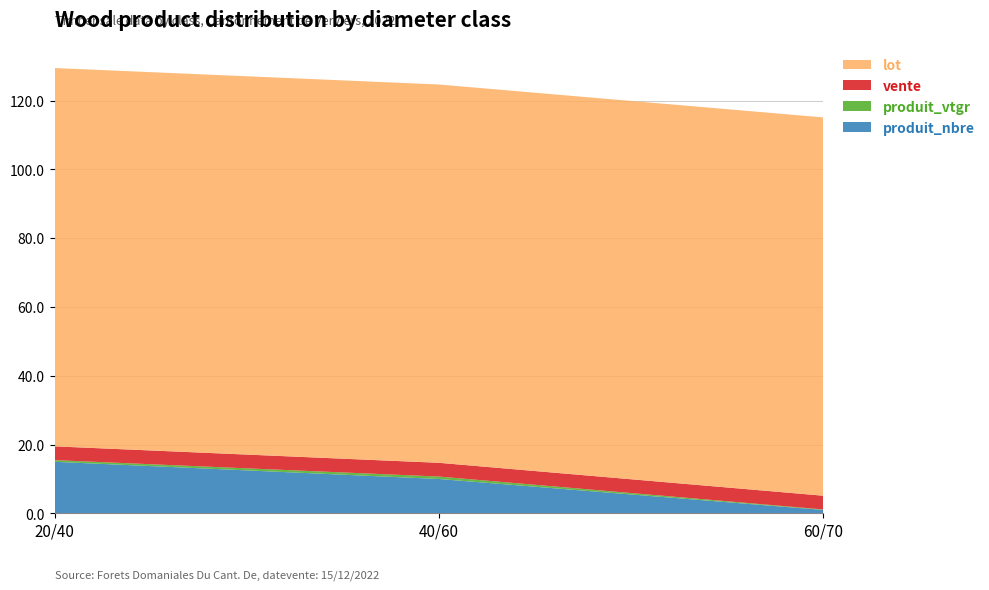

Reading left to right, transcribe all the data shown in this chart.

produit_nbre: 15.0	10.0	1.0
produit_vtgr: 0.5	0.7	0.1
vente: 4.0	4.0	4.0
lot: 110.0	110.0	110.0